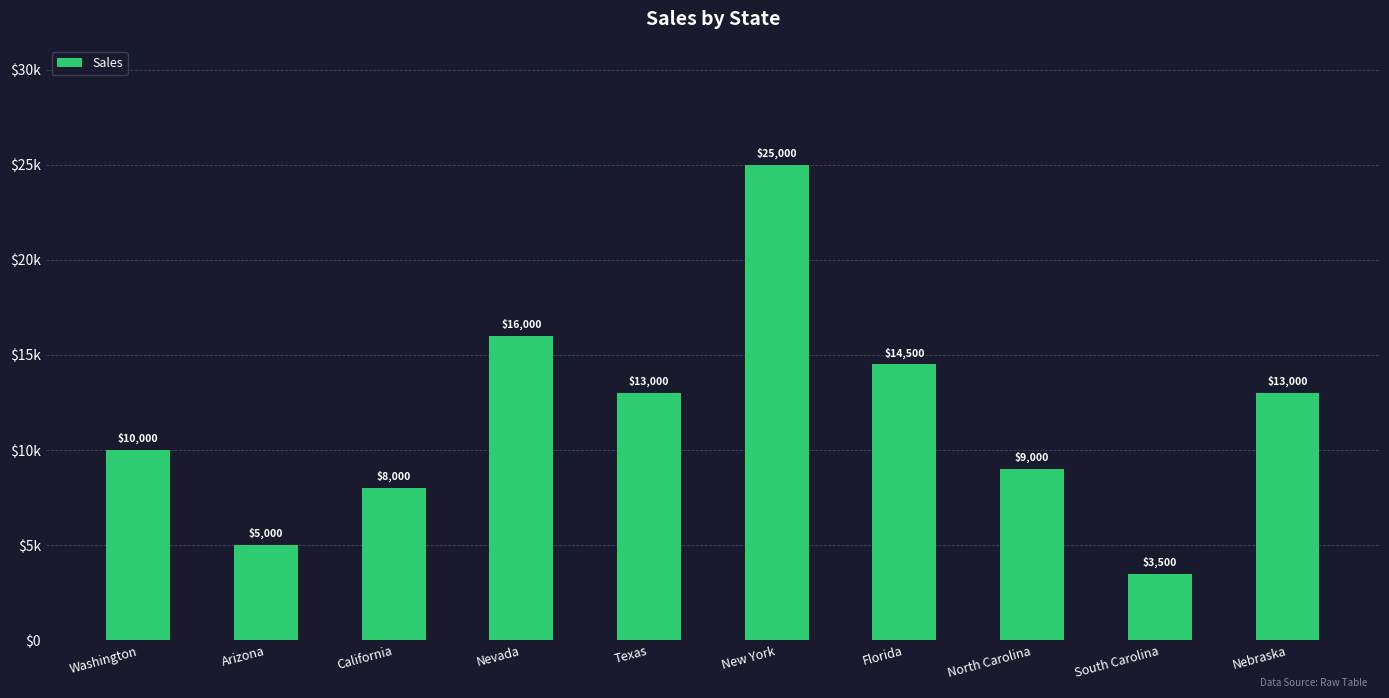

Does the chart contain any negative values?

No